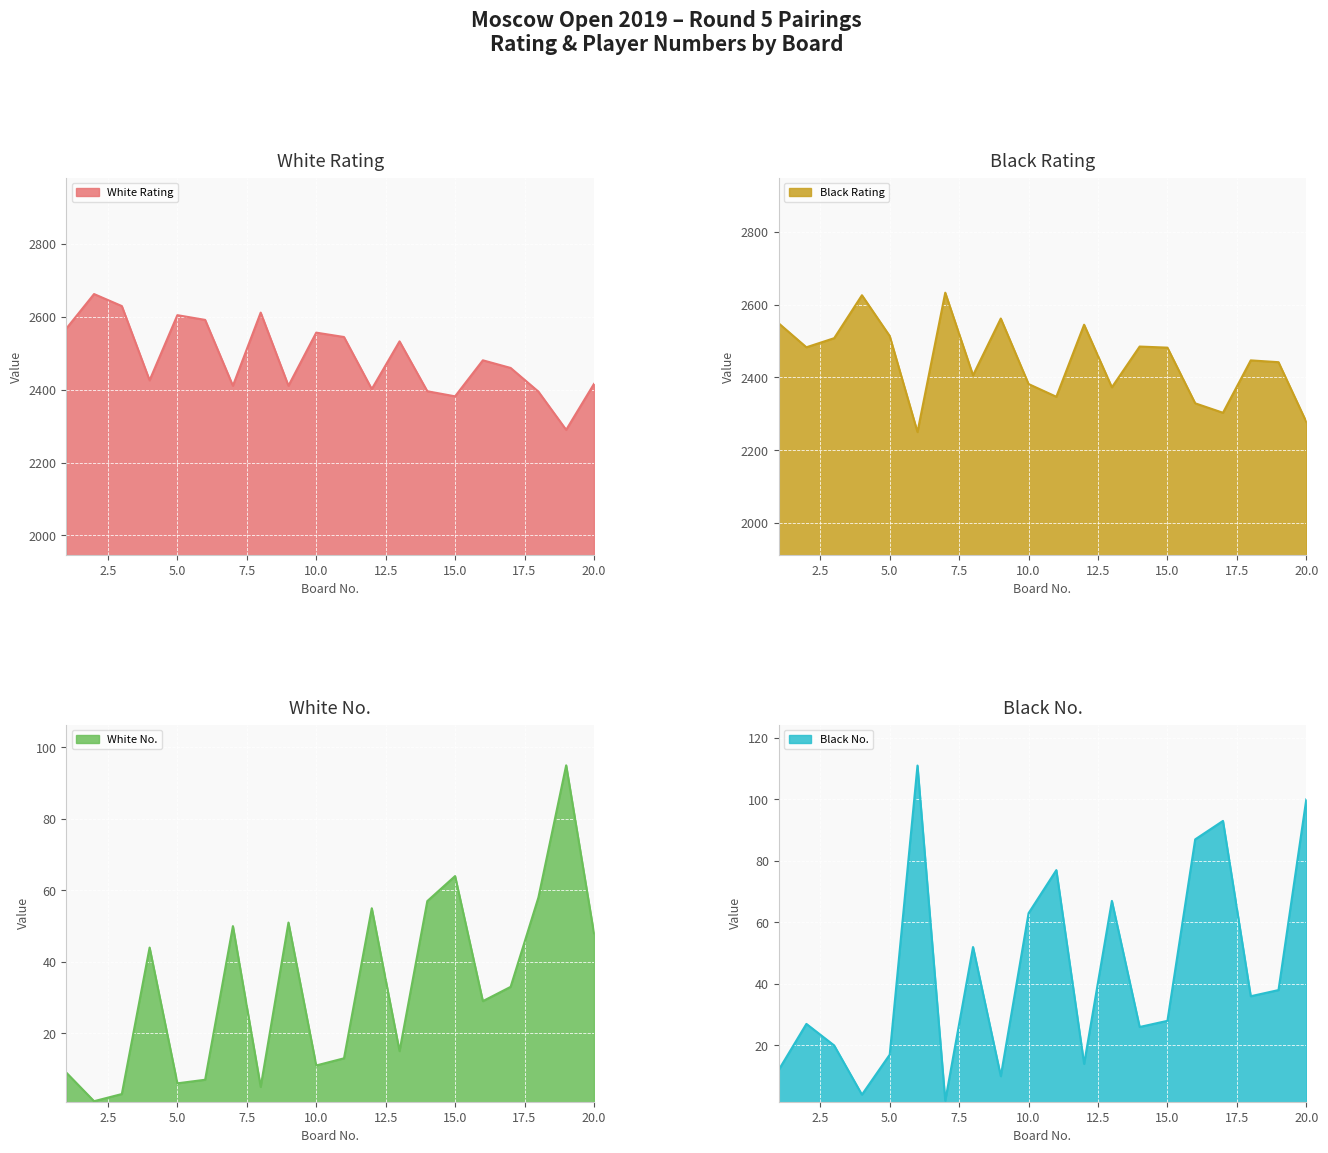

At which category does Black No. reach its first local valley?

4